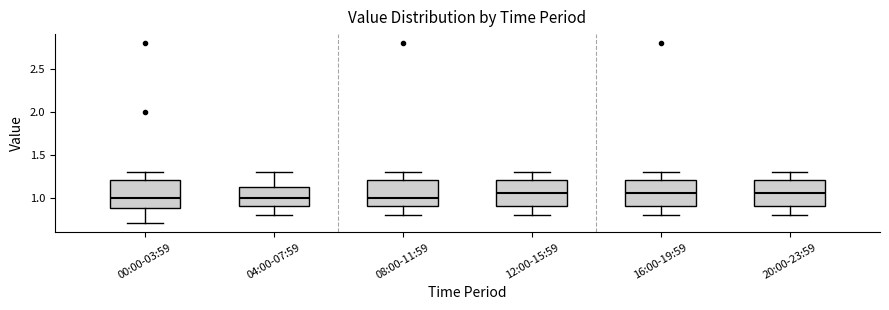

Reading left to right, read every box against the y-axis: the position of its median line, the range the box covers, and the ends of its whiskers. The values are not printed on the chart, so give them approximately, as read against the axis.

00:00-03:59: median 1.00, box 0.90 to 1.20, whiskers 0.70 to 1.30
04:00-07:59: median 1.00, box 0.90 to 1.15, whiskers 0.80 to 1.30
08:00-11:59: median 1.00, box 0.90 to 1.20, whiskers 0.80 to 1.30
12:00-15:59: median 1.05, box 0.90 to 1.20, whiskers 0.80 to 1.30
16:00-19:59: median 1.05, box 0.90 to 1.20, whiskers 0.80 to 1.30
20:00-23:59: median 1.05, box 0.90 to 1.20, whiskers 0.80 to 1.30